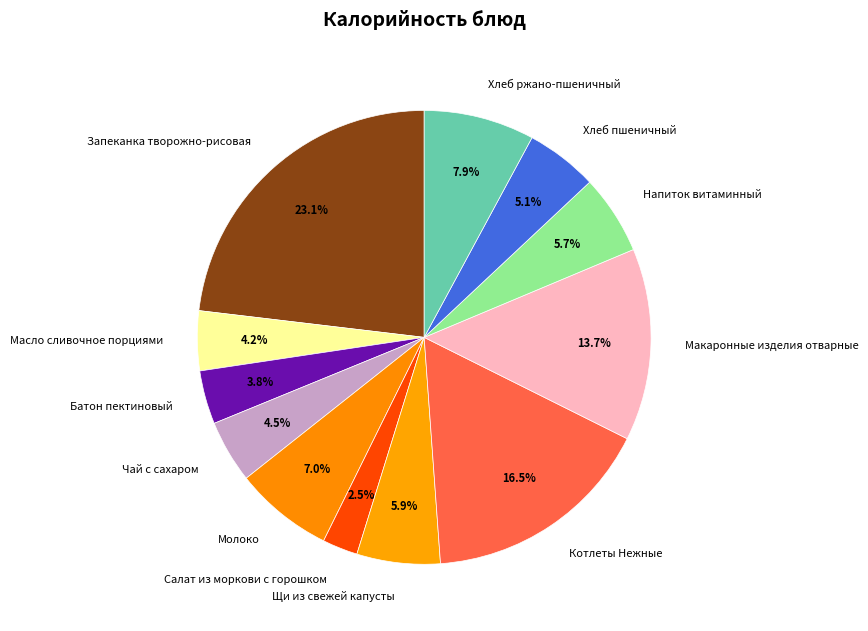

Is Масло сливочное порциями the majority of the pie?

No